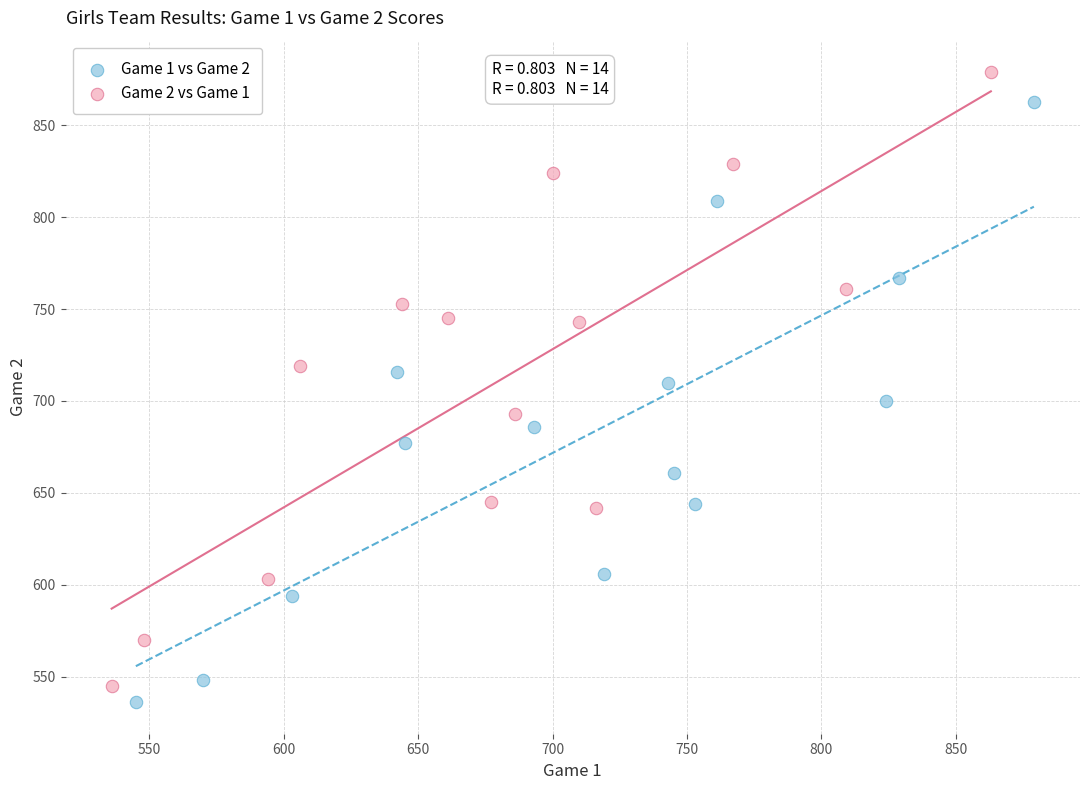

Which series contains the lowest Y value?

Game 1 vs Game 2